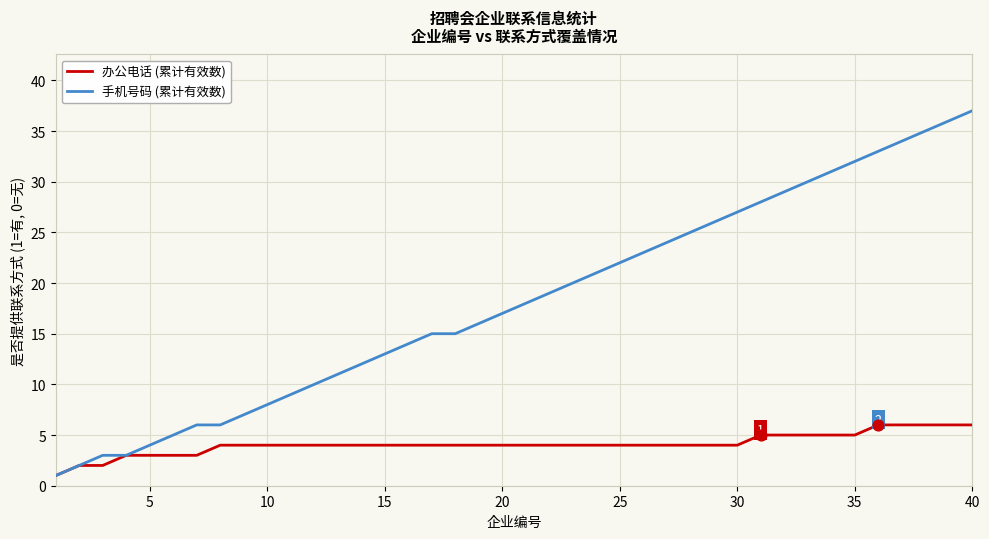

Which series has the largest total across all categories?

手机号码 (累计有效数)